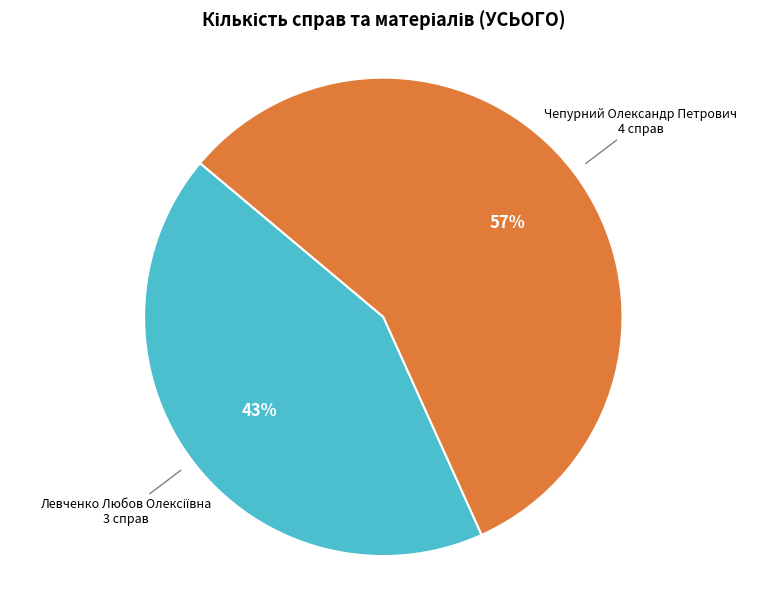

What percentage is the Чепурний Олександр Петрович slice, to the nearest percent?

57%